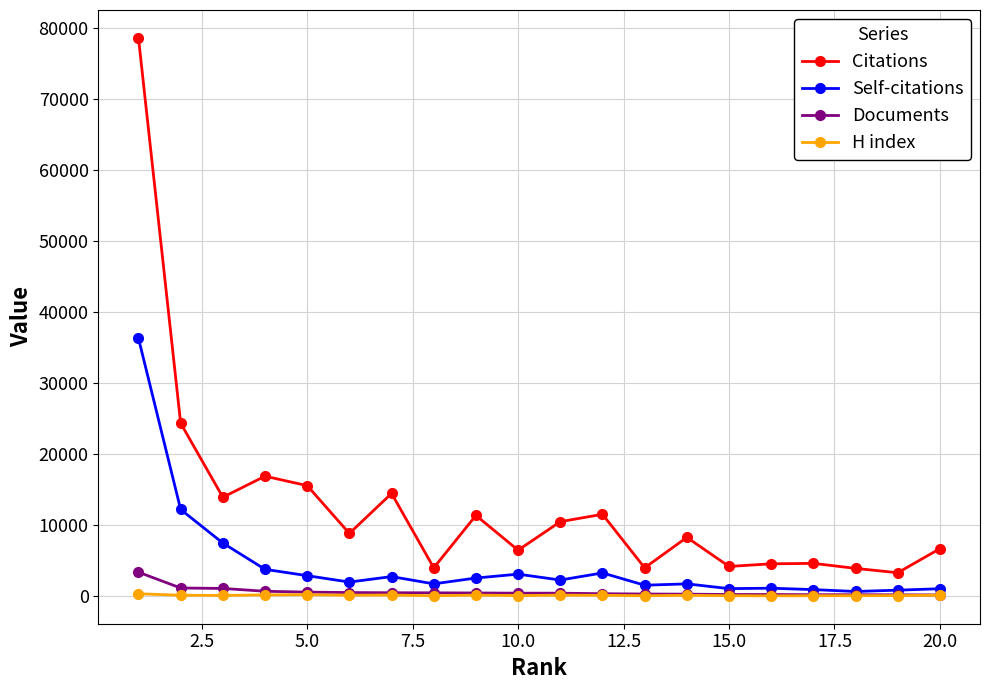

At how many categories does at least one series exceed 5007?

13